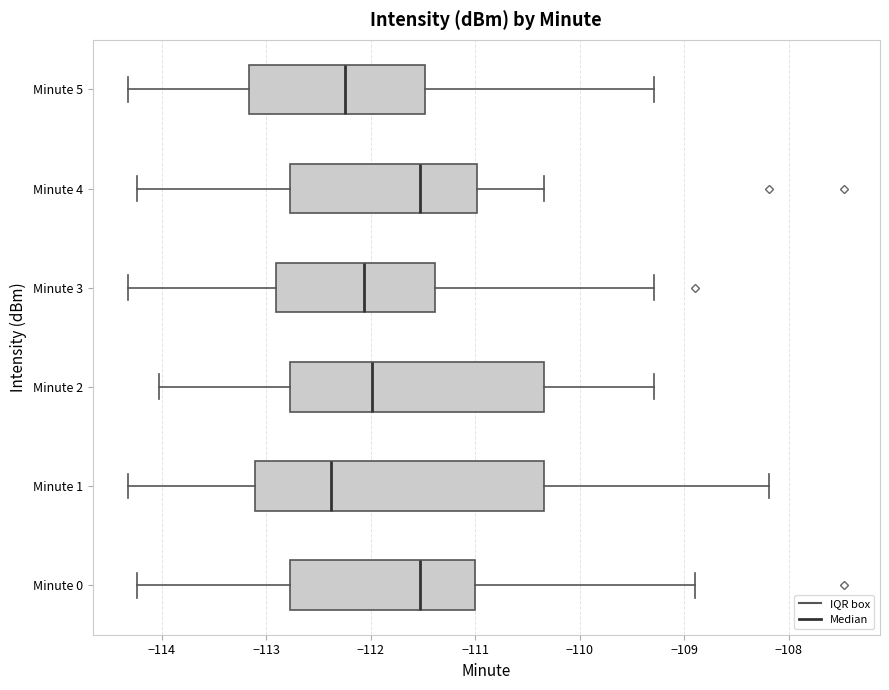

Comparing the boxes themselves (not the whiskers), which one is the widest?

Minute 1